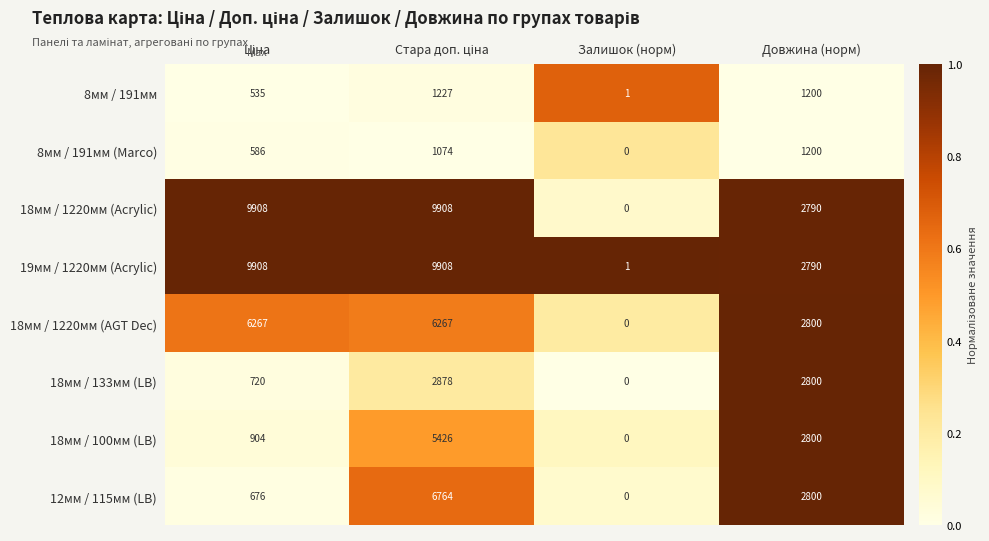

Which series has the largest total across all categories?

19мм / 1220мм (Acrylic)